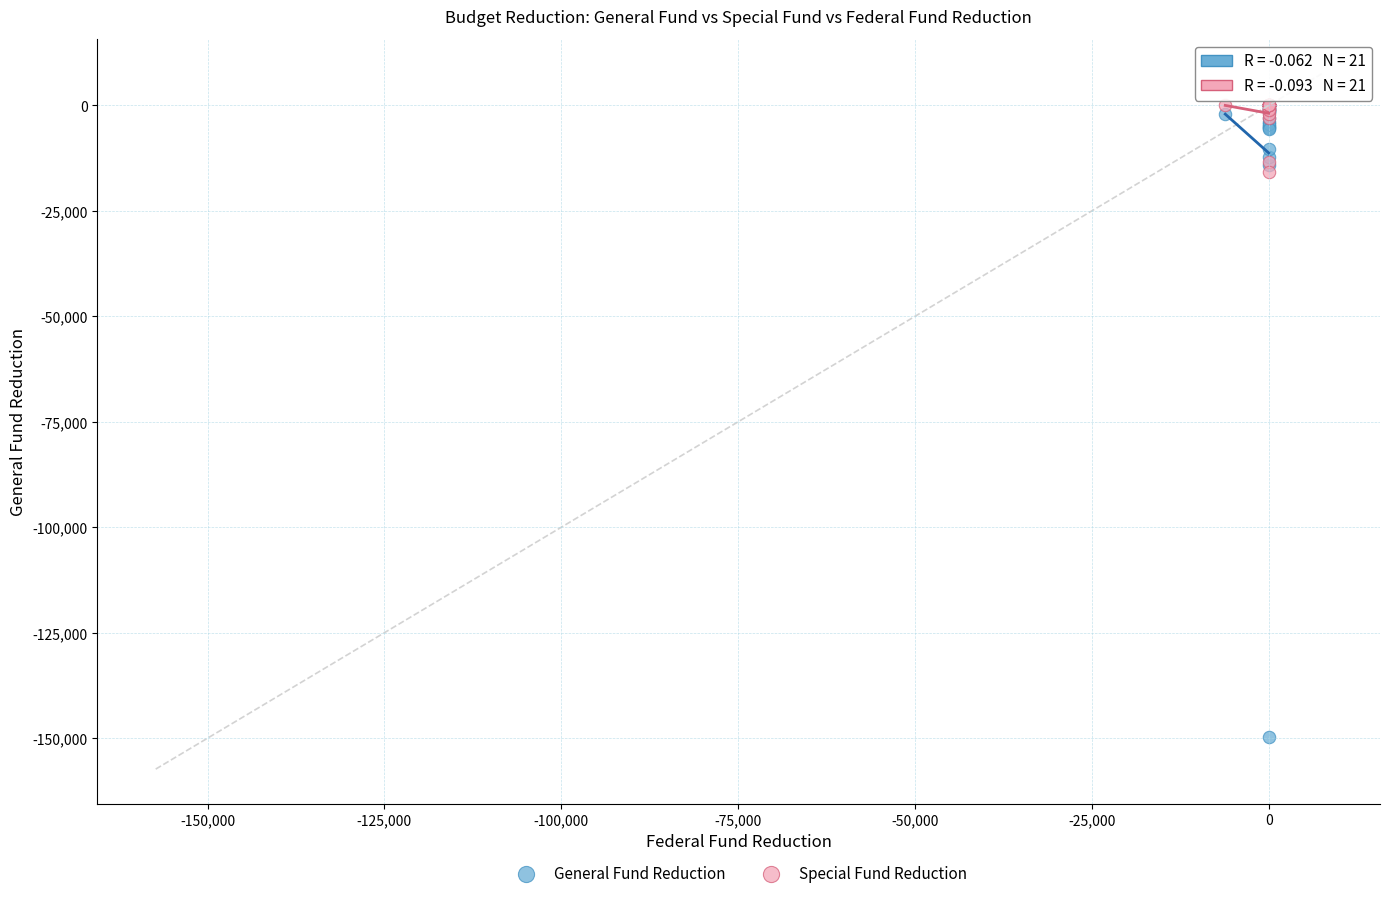

Which series reaches the minimum Y coordinate?

General Fund Reduction